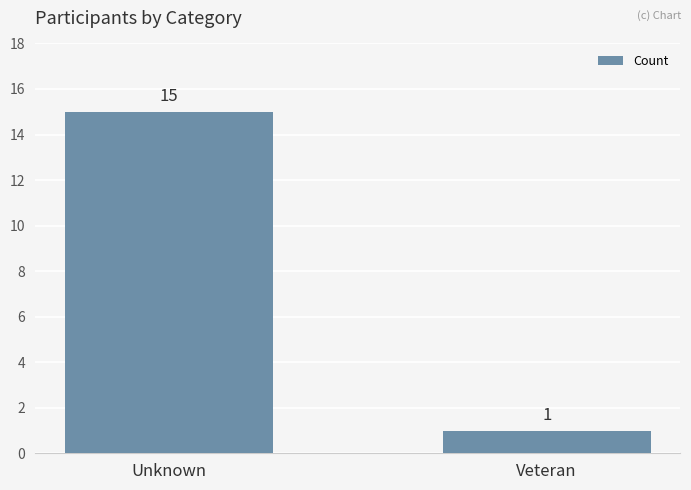

List the labels in order of value, smallest first.

Veteran, Unknown